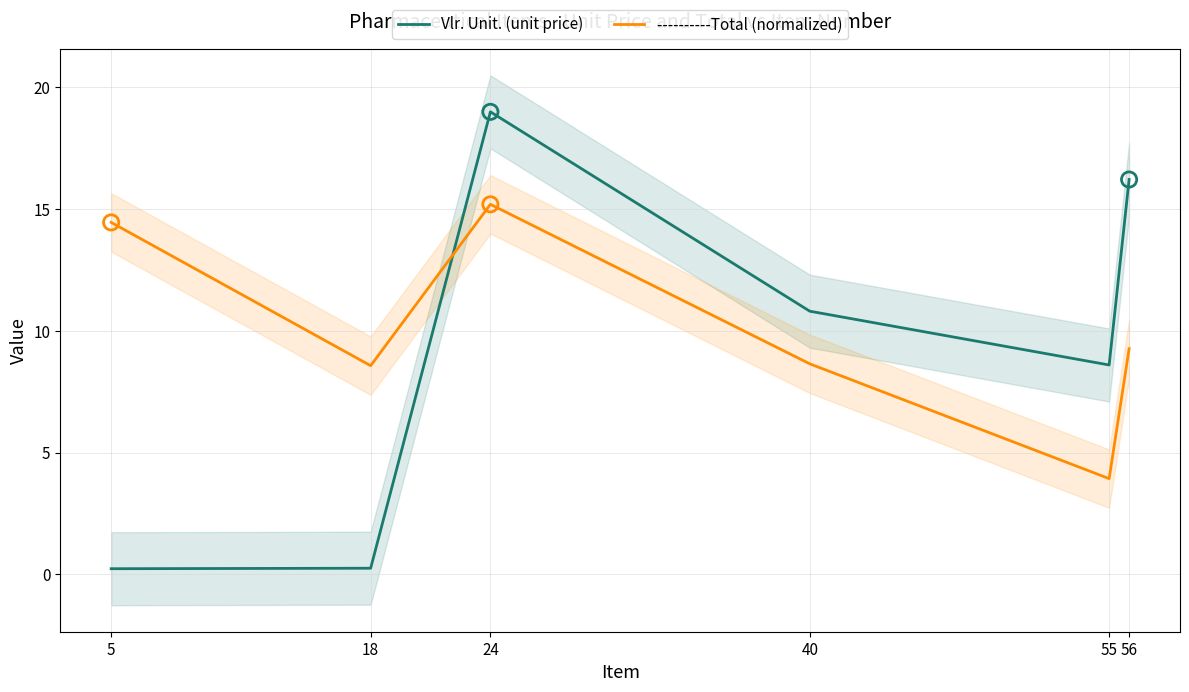

Which series reaches the minimum Y coordinate?

Vlr. Unit. (unit price)